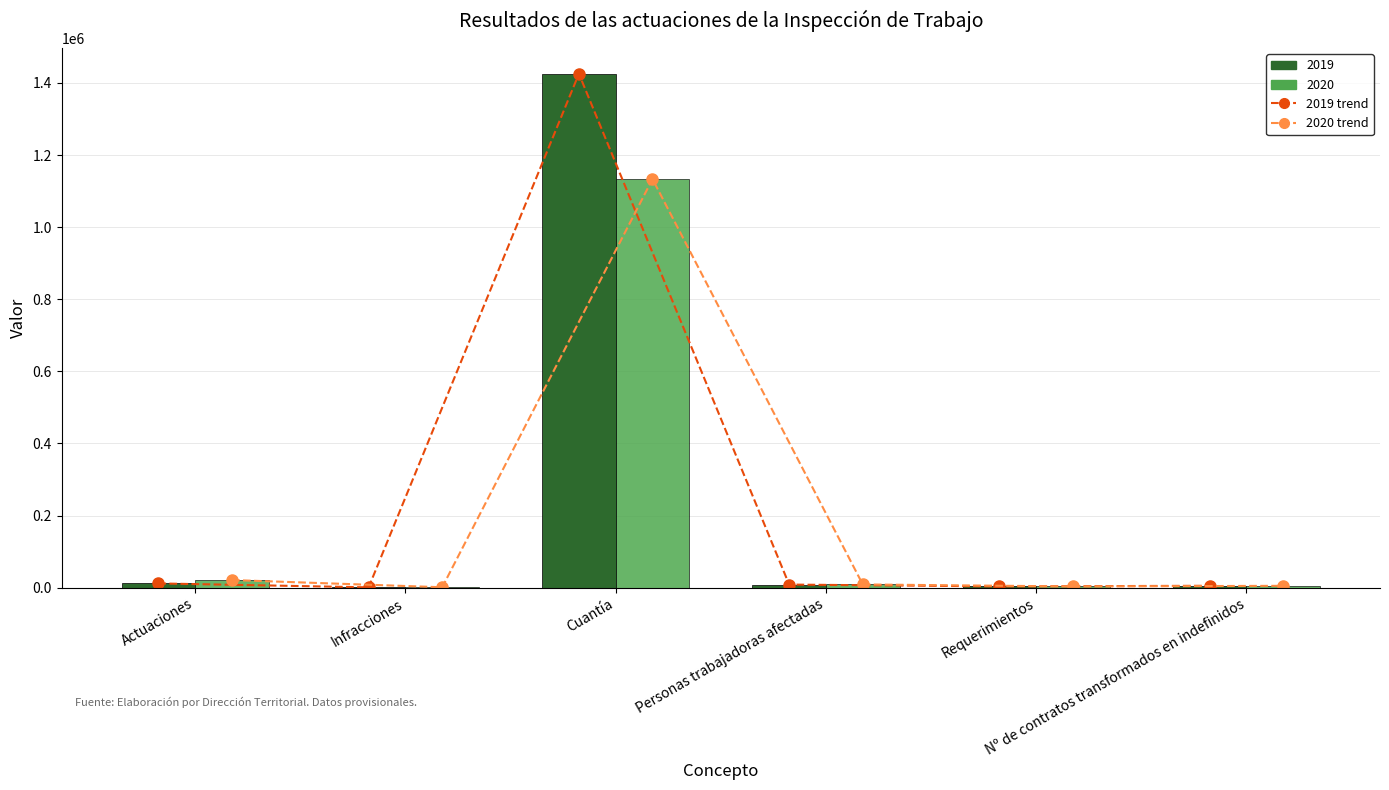

The 2020 trend series shows 4913 at Nº de contratos transformados en indefinidos. True or false?

True